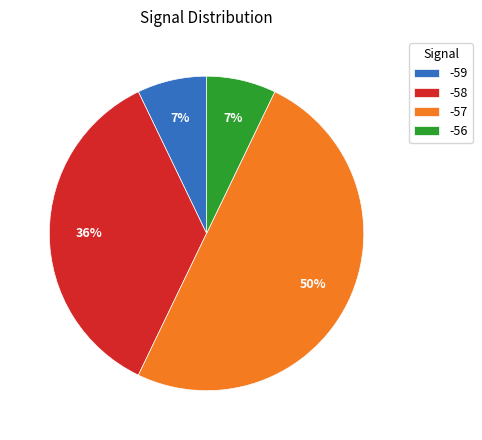

True or false: -58 accounts for 1% of the total.

False